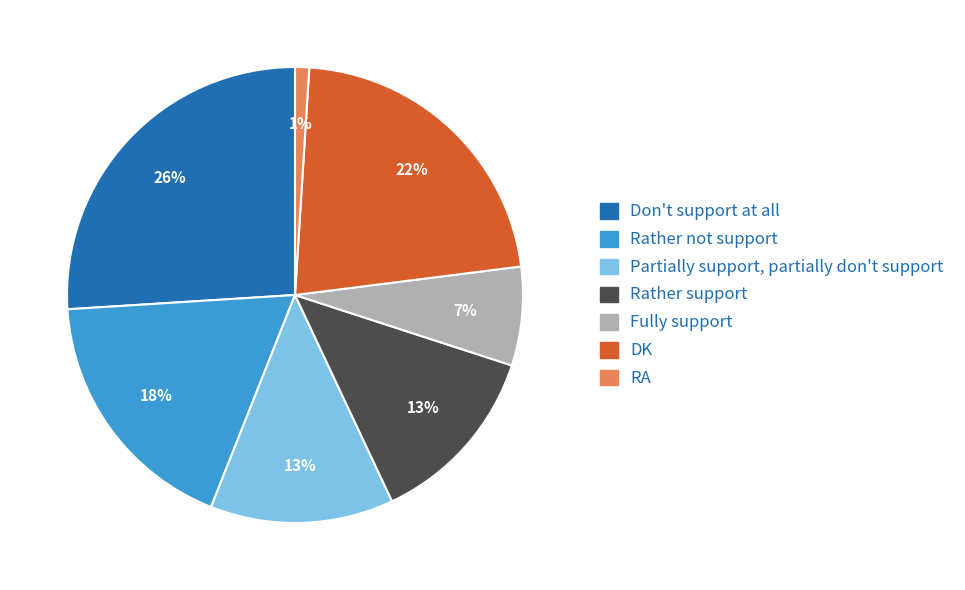

How many slices are in this pie chart?

7